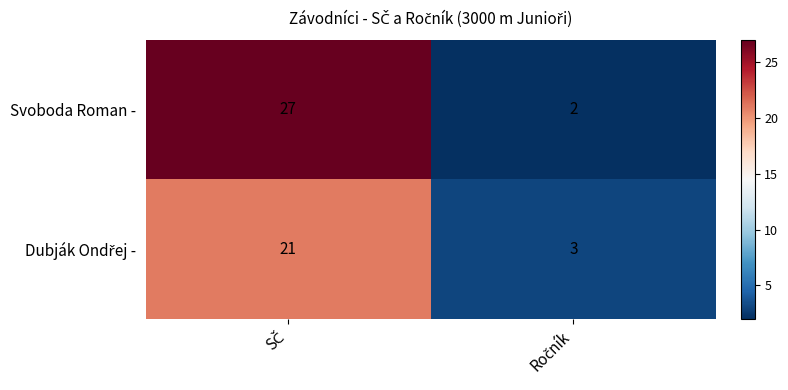

Which series has the largest total across all categories?

Svoboda Roman -